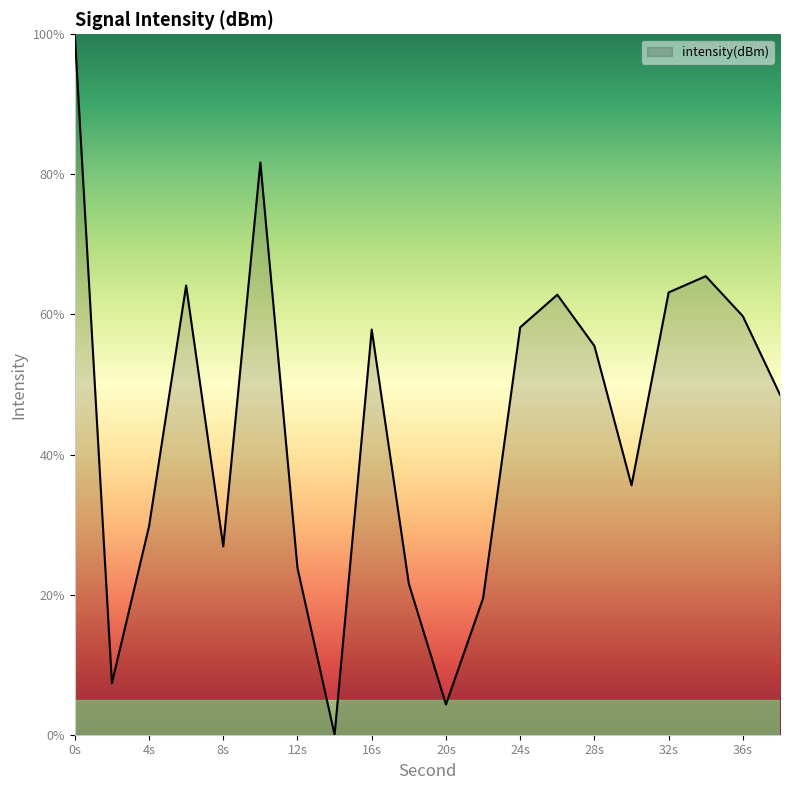

What is the difference between the maximum and minimum values?

100.0